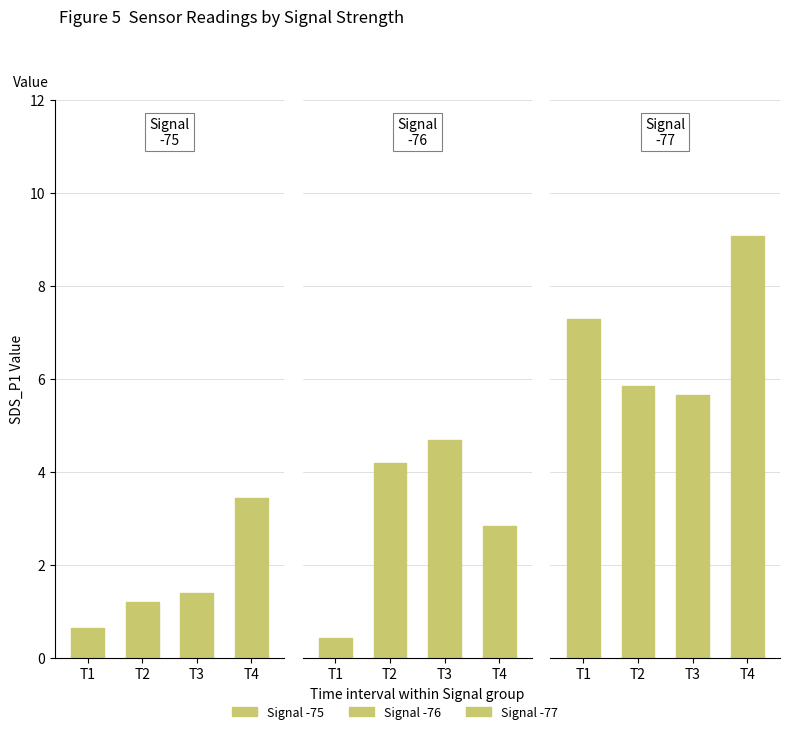

Count the number of categories in the chart.

4